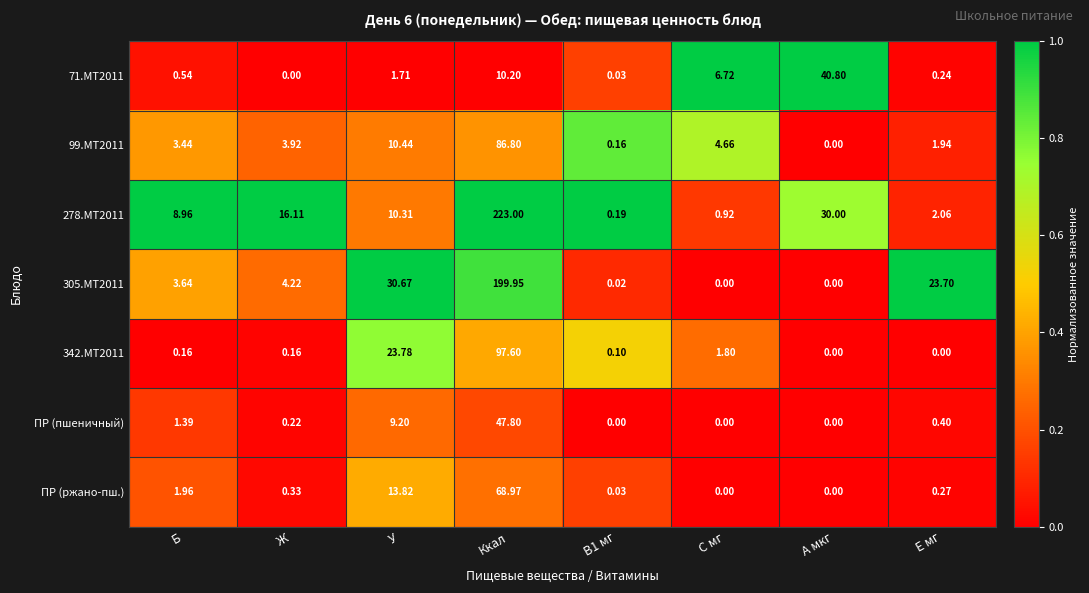

Is the value of ПР (пшеничный) at Б greater than the value of 99.МТ2011 at Е мг?

No